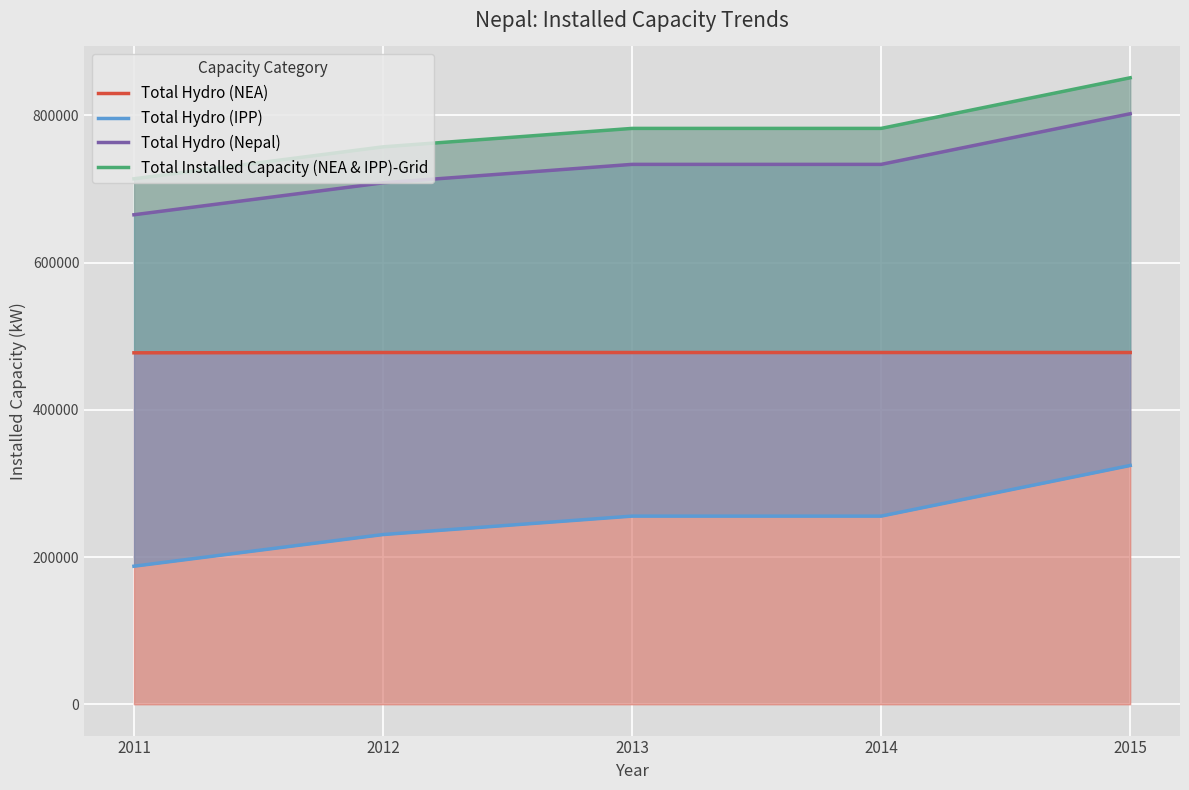

What is the value of the Total Installed Capacity (NEA & IPP)-Grid point at the 5th from the left?

851250